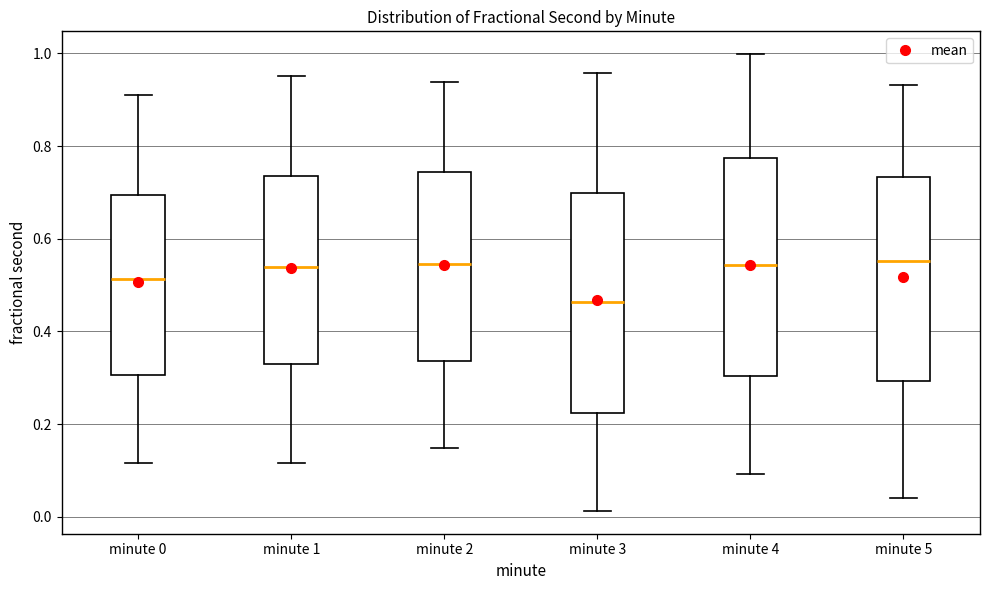

Reading left to right, transcribe this box plot: for each box, give where its median line is, the range the box spans, and where its two whiskers end, as read against the y-axis. The values are not printed on the chart, so give them approximately, as read against the axis.

minute 0: median 0.52, box 0.30 to 0.70, whiskers 0.12 to 0.92
minute 1: median 0.54, box 0.32 to 0.74, whiskers 0.12 to 0.96
minute 2: median 0.54, box 0.34 to 0.74, whiskers 0.14 to 0.94
minute 3: median 0.46, box 0.22 to 0.70, whiskers 0.02 to 0.96
minute 4: median 0.54, box 0.30 to 0.78, whiskers 0.10 to 1.00
minute 5: median 0.56, box 0.30 to 0.74, whiskers 0.04 to 0.94